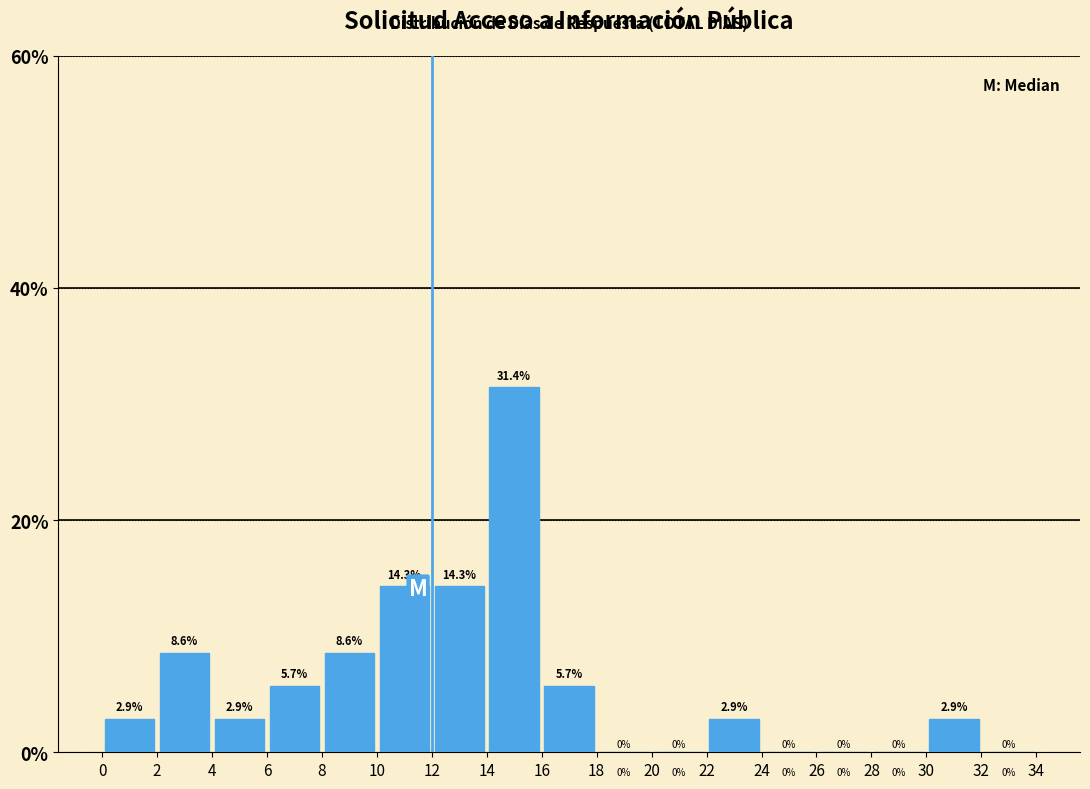

Reading left to right, list every bar in this chart as the range it spans on the x-axis followed by its height.

0 to 2: 2.9
2 to 4: 8.6
4 to 6: 2.9
6 to 8: 5.7
8 to 10: 8.6
10 to 12: 14.3
12 to 14: 14.3
14 to 16: 31.4
16 to 18: 5.7
18 to 20: 0.0
20 to 22: 0.0
22 to 24: 2.9
24 to 26: 0.0
26 to 28: 0.0
28 to 30: 0.0
30 to 32: 2.9
32 to 34: 0.0